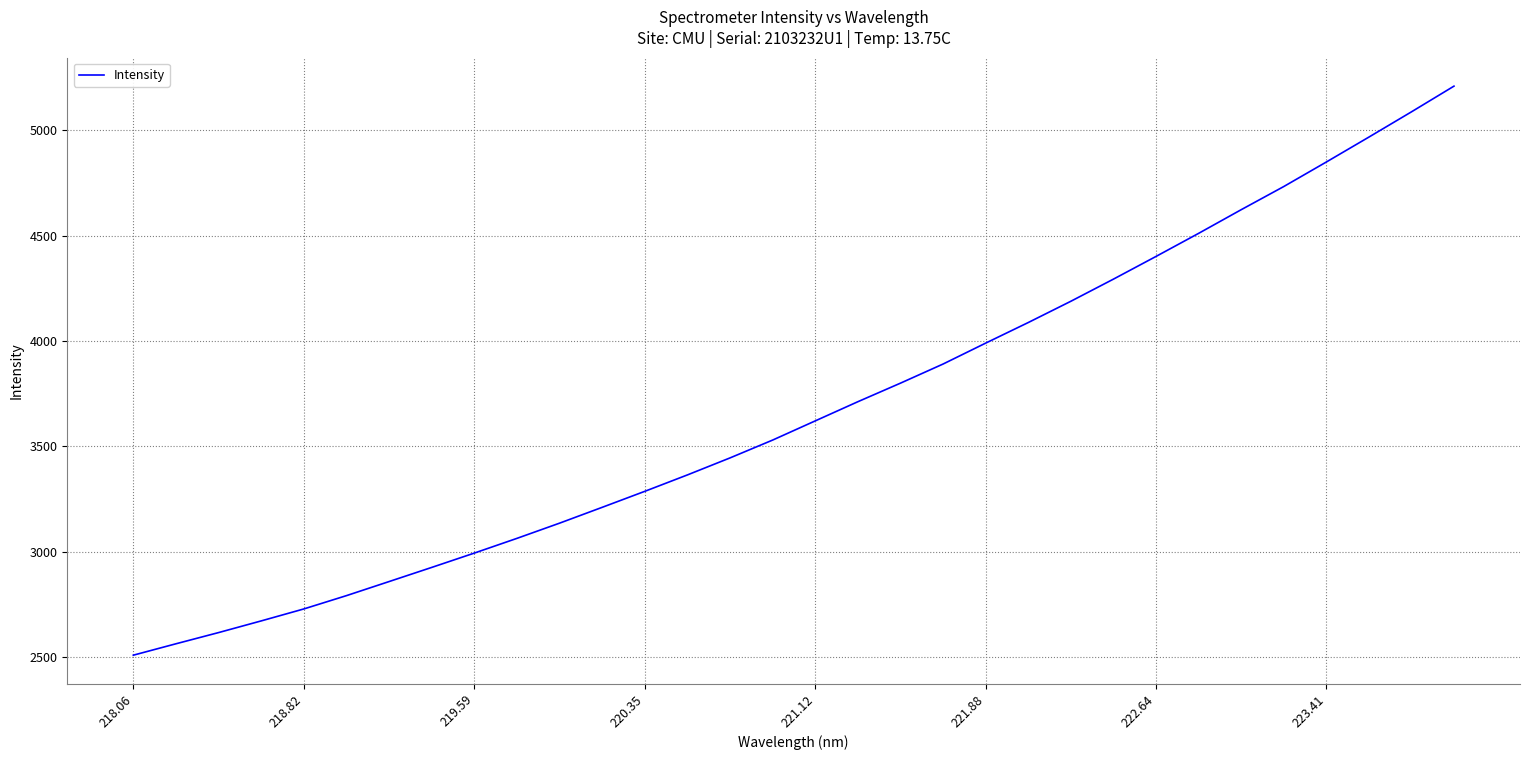

What is the greatest value displayed?

5209.3